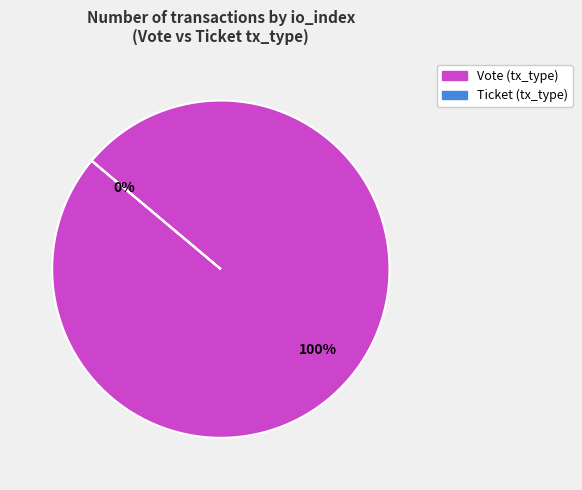

Is there a majority slice in this chart?

Yes